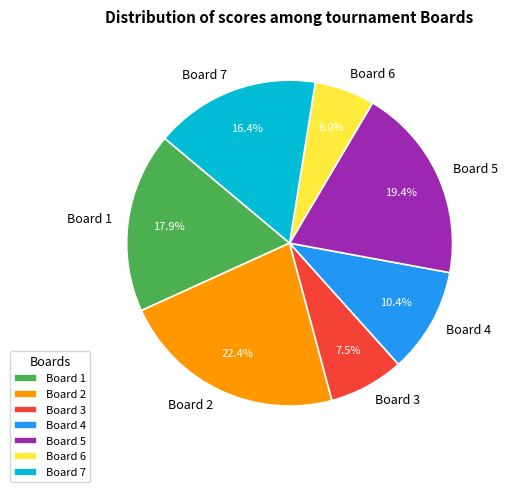

Is it true that Board 2 is 22% of the pie?

True